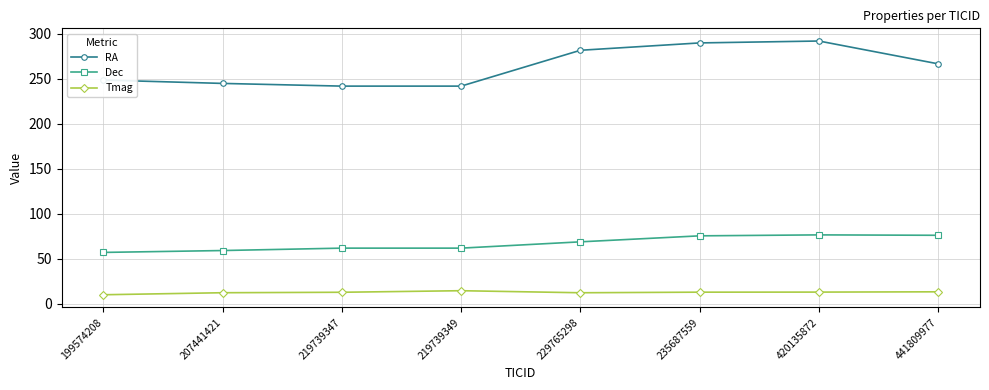

At which label does Dec first exceed 68?

229765298